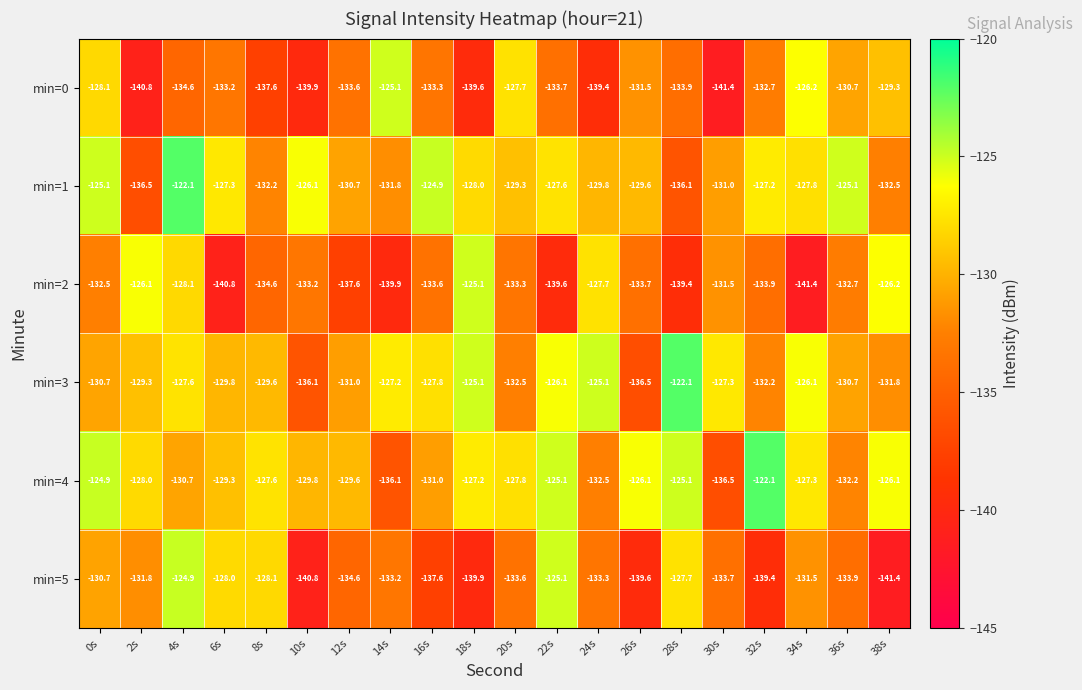

At which category is the sum across all series the highest?

4s